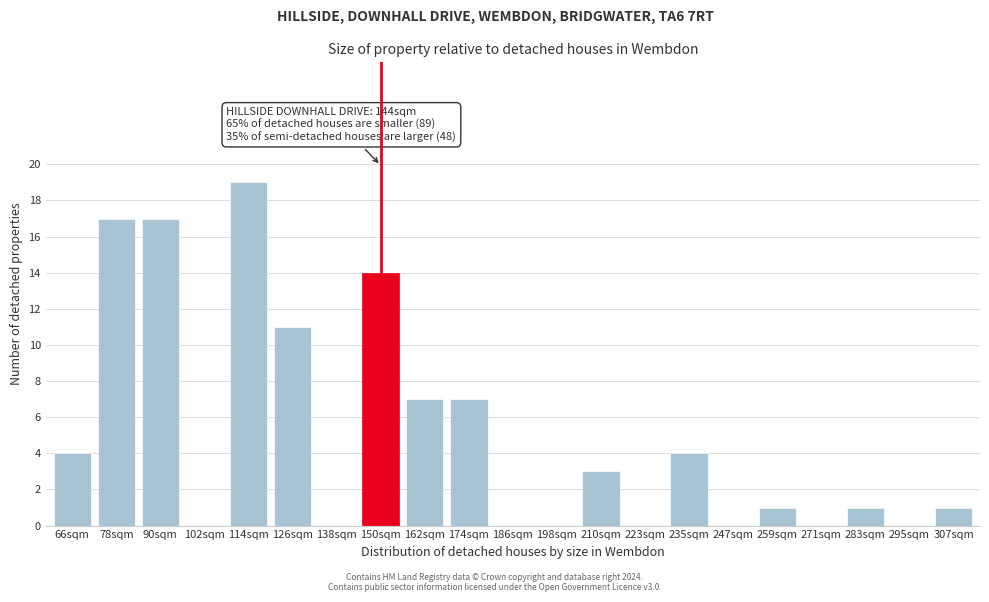

Reading left to right, list all the values displayed in this chart.

66sqm=4	78sqm=17	90sqm=17	102sqm=0	114sqm=19	126sqm=11	138sqm=0	150sqm=14	162sqm=7	174sqm=7	186sqm=0	198sqm=0	210sqm=3	223sqm=0	235sqm=4	247sqm=0	259sqm=1	271sqm=0	283sqm=1	295sqm=0	307sqm=1